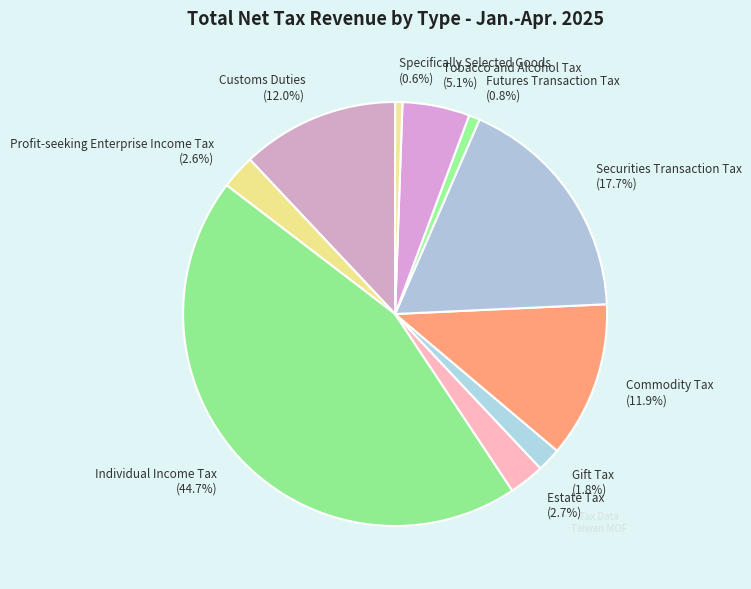

Count the number of slices in the pie.

10